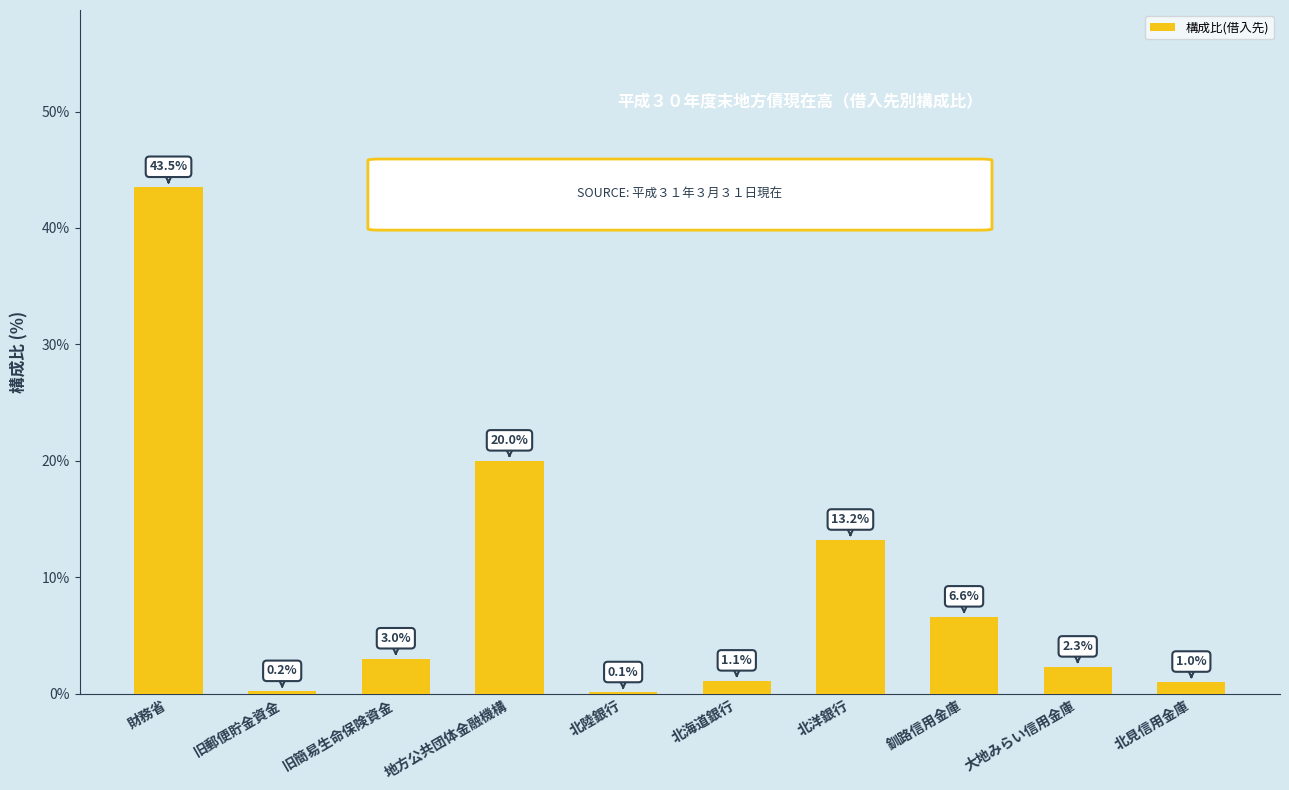

What is the sum of all values?

91.0